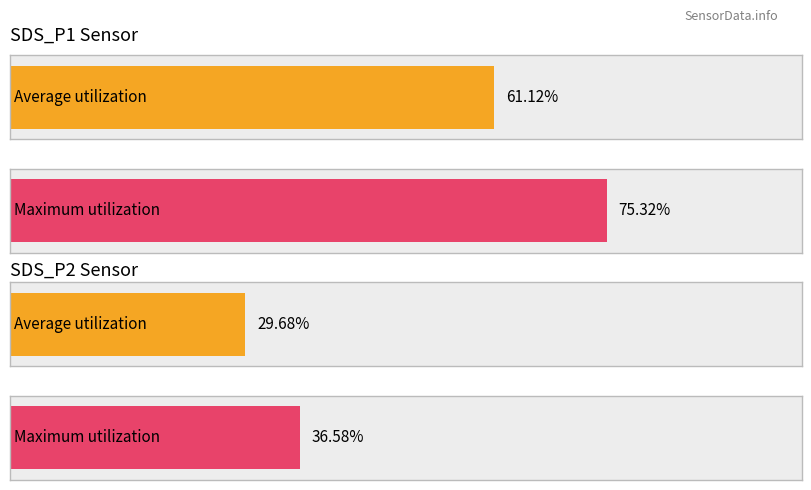

The SDS_P1 series shows 19.3 at 00:48. True or false?

False